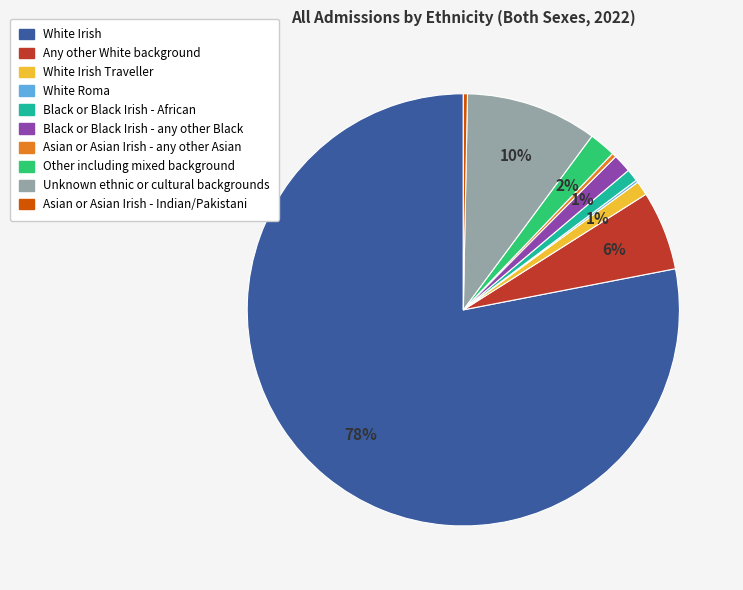

Does any single category account for the majority?

Yes